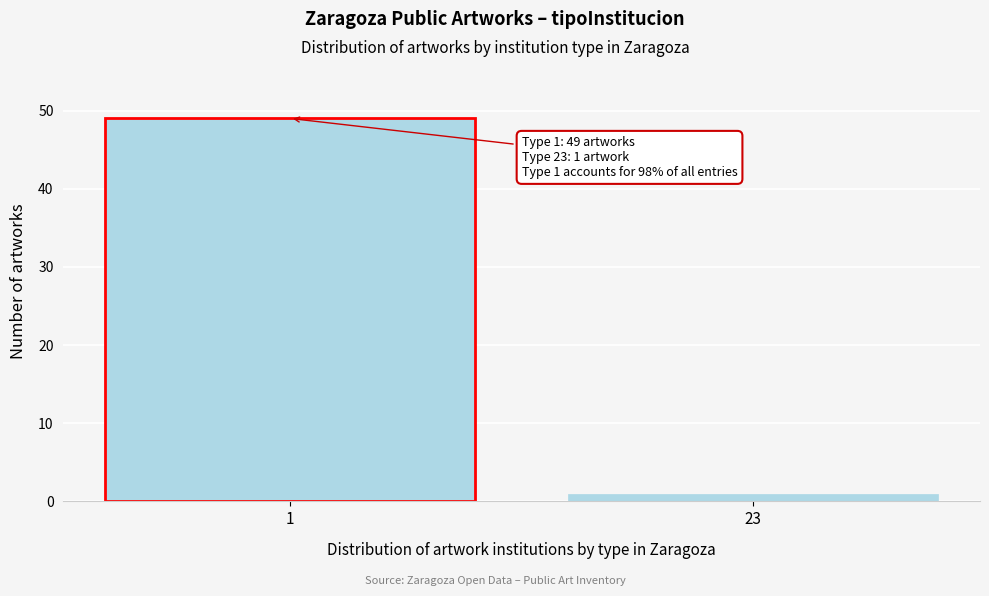

Reading left to right, list all the values displayed in this chart.

49	1